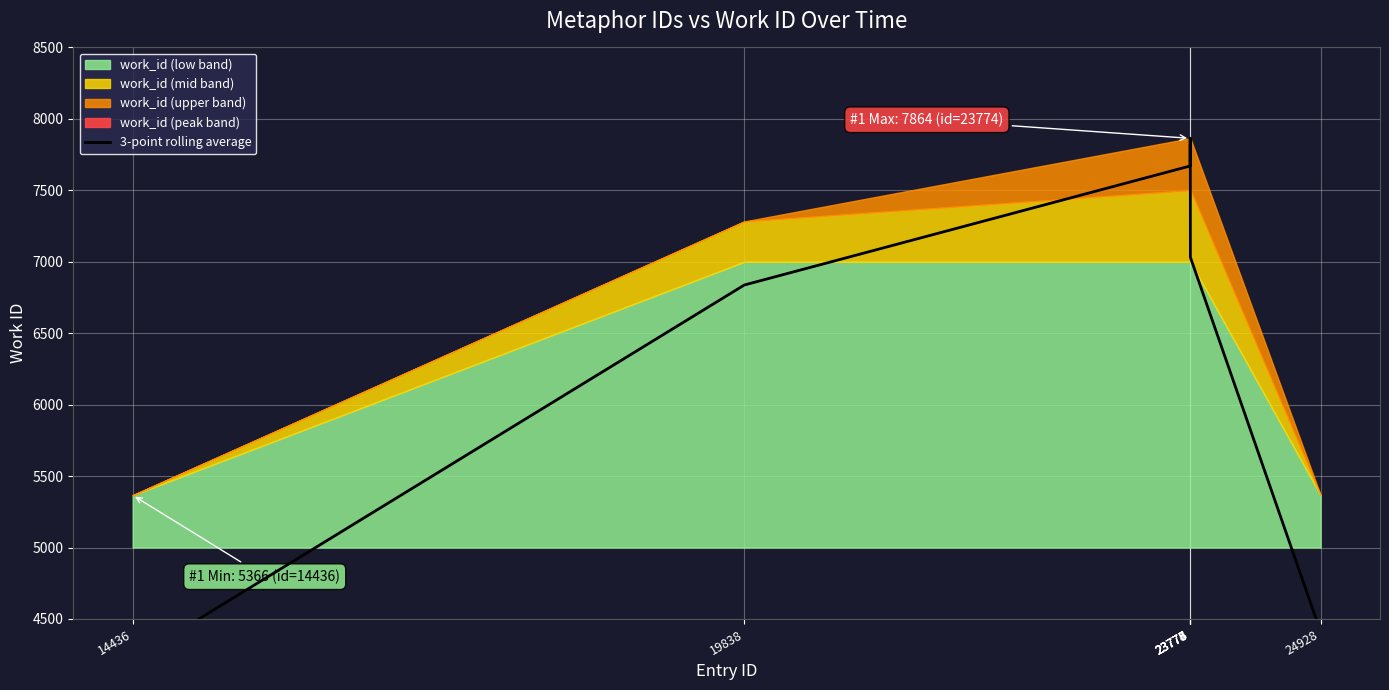

At which label does the data first exceed 7669?

23774